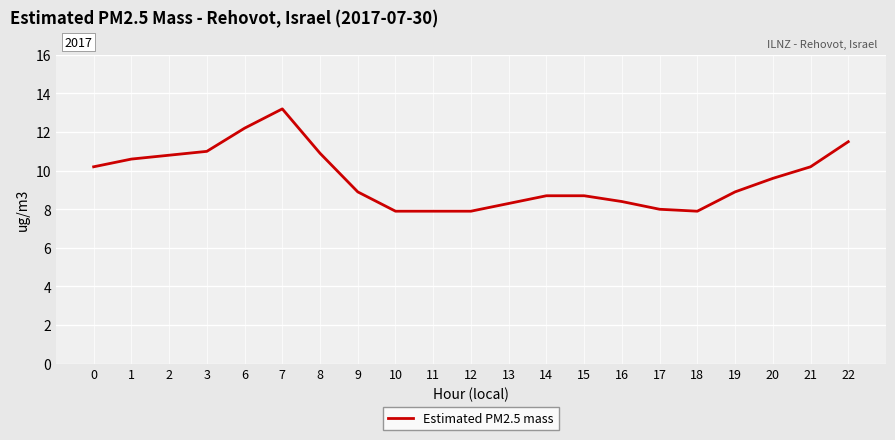

What is the change in value from 11 to 22?

+3.6